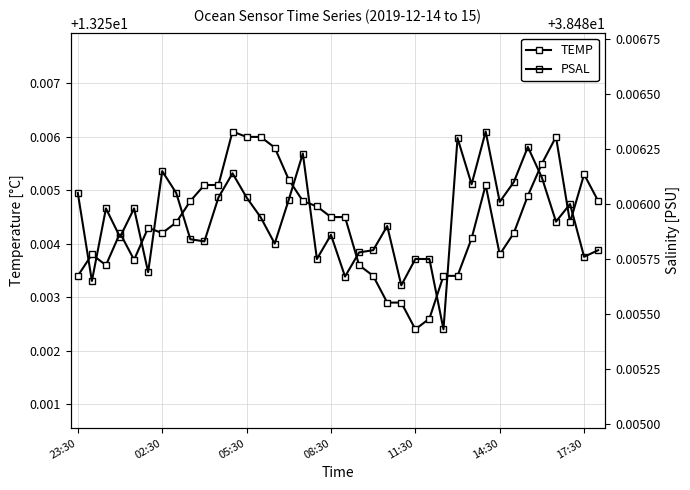

Rank the series at 23 from lowest to highest value.

TEMP, PSAL